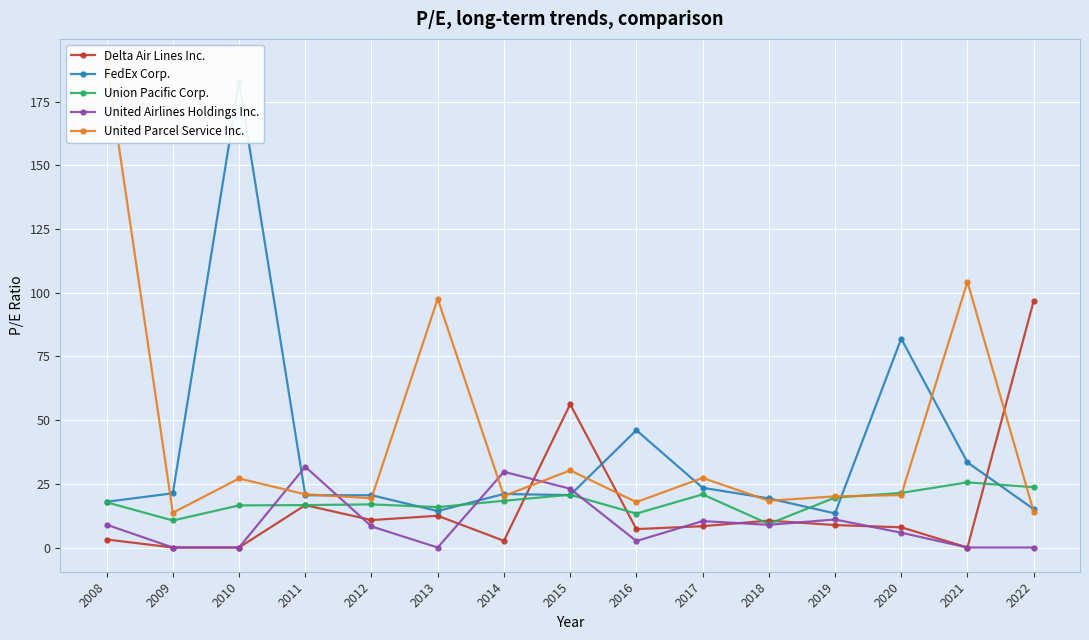

True or false: Union Pacific Corp. and United Airlines Holdings Inc. cross at least once.

True